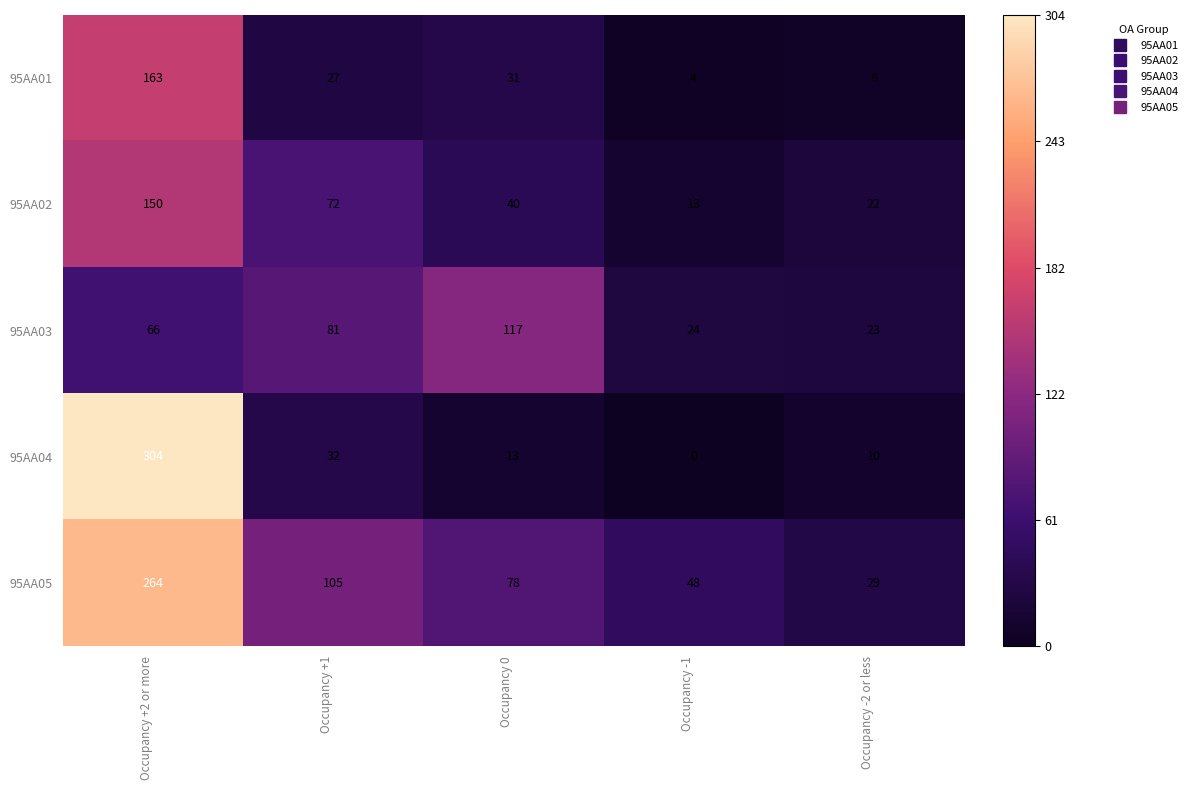

How many categories are shown in the chart?

5